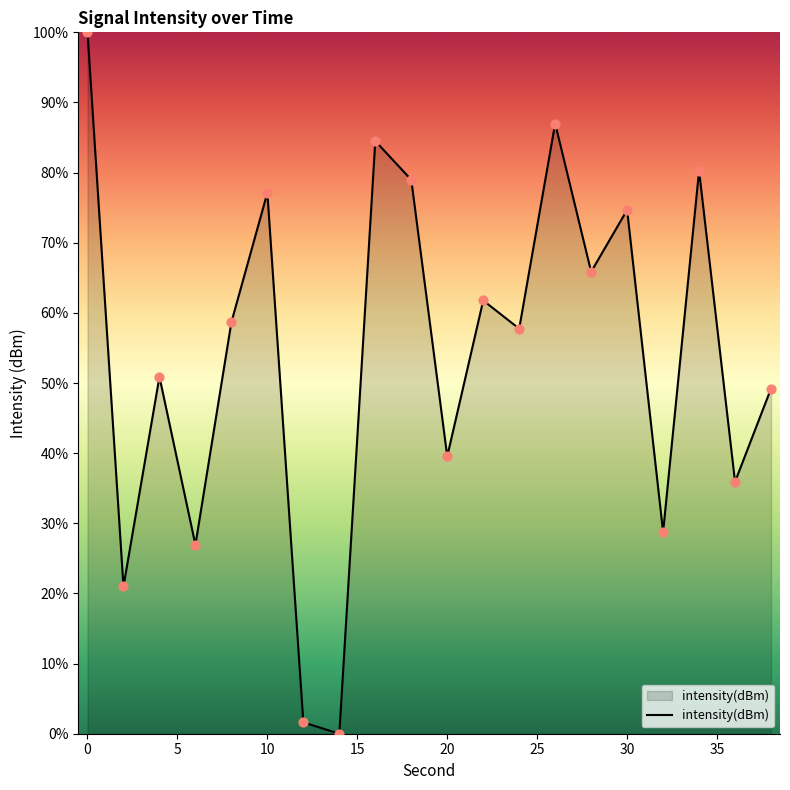

What is the maximum value shown in the chart?

100.0